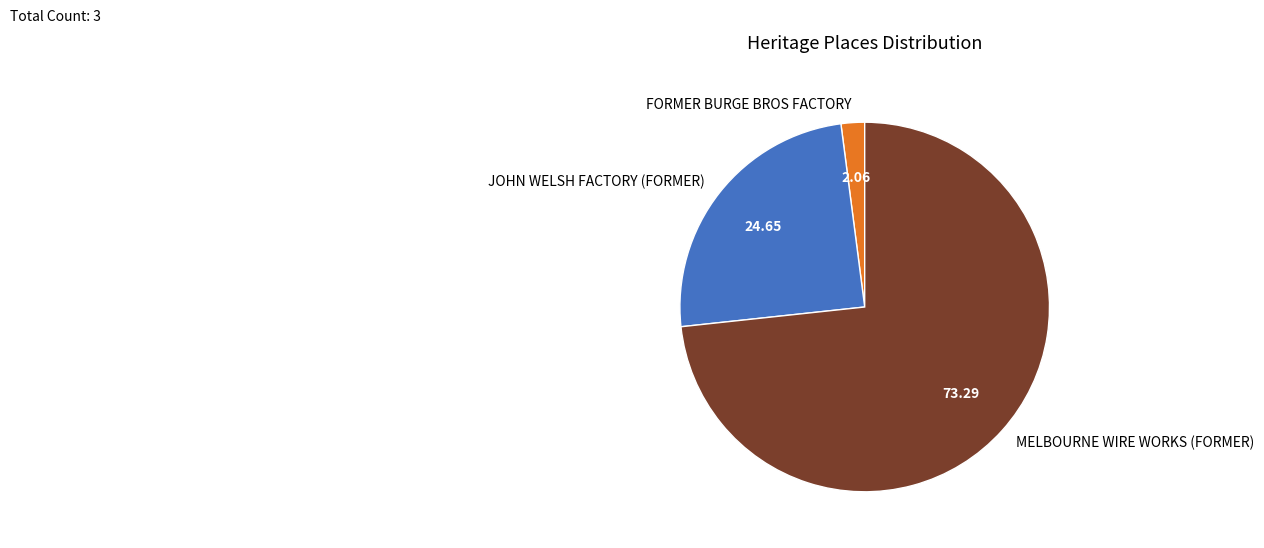

Which has a higher value, FORMER BURGE BROS FACTORY or MELBOURNE WIRE WORKS (FORMER)?

MELBOURNE WIRE WORKS (FORMER)